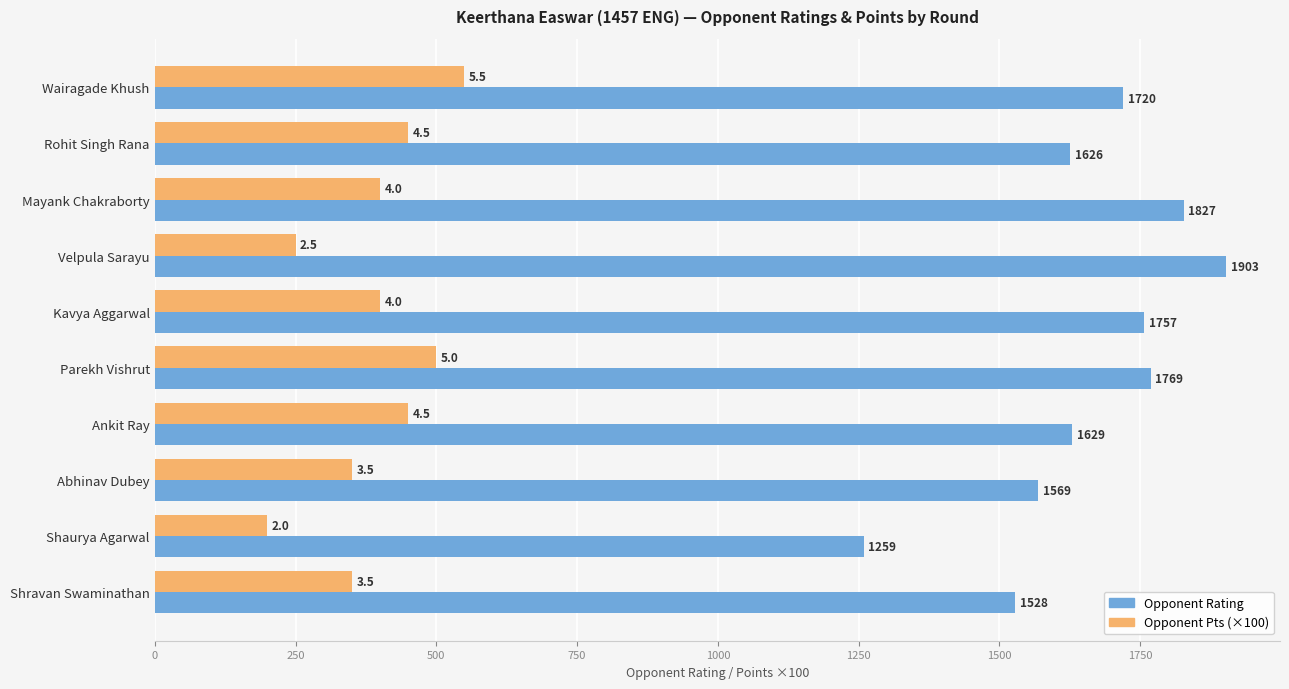

Which series has the largest range (max minus min)?

Opponent Rating